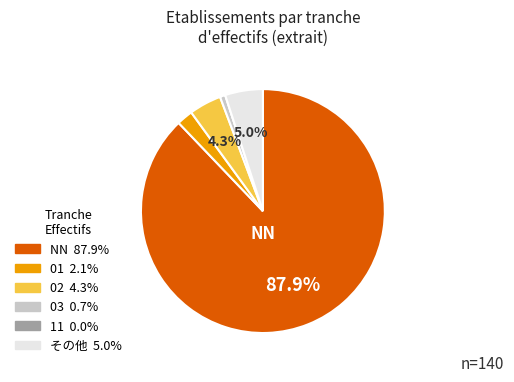

Is there any slice that represents more than half of the pie?

Yes